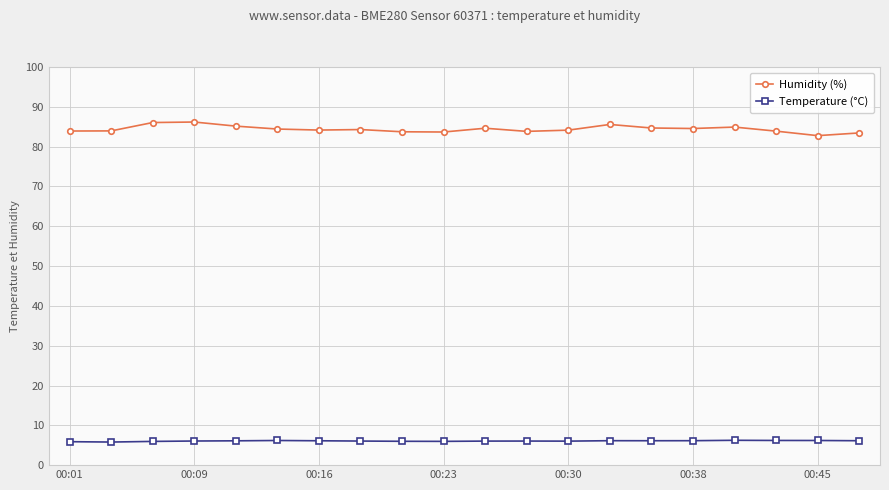

Which series has the largest range (max minus min)?

Humidity (%)